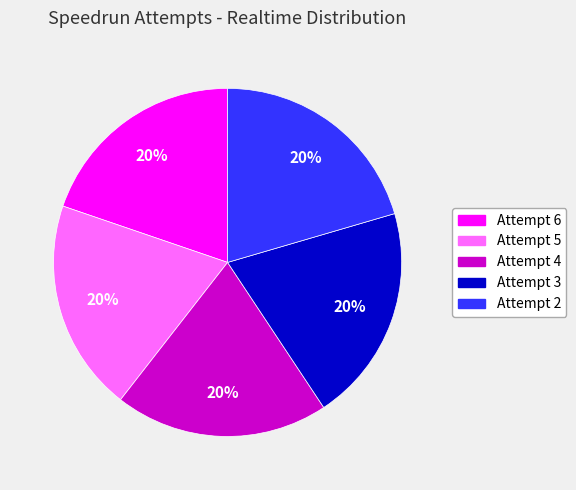

What percentage is the Attempt 2 slice, to the nearest percent?

20%